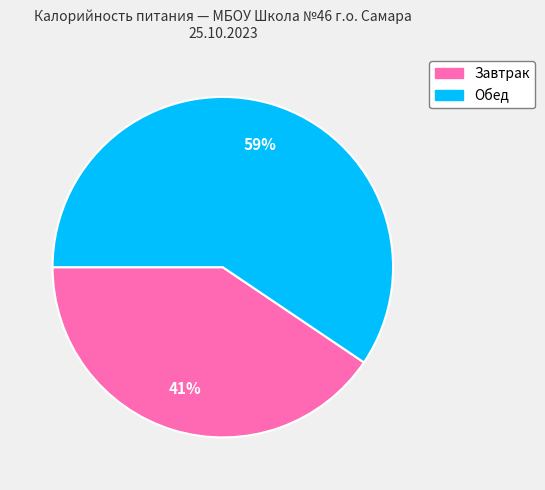

Which has a higher value, Обед or Завтрак?

Обед